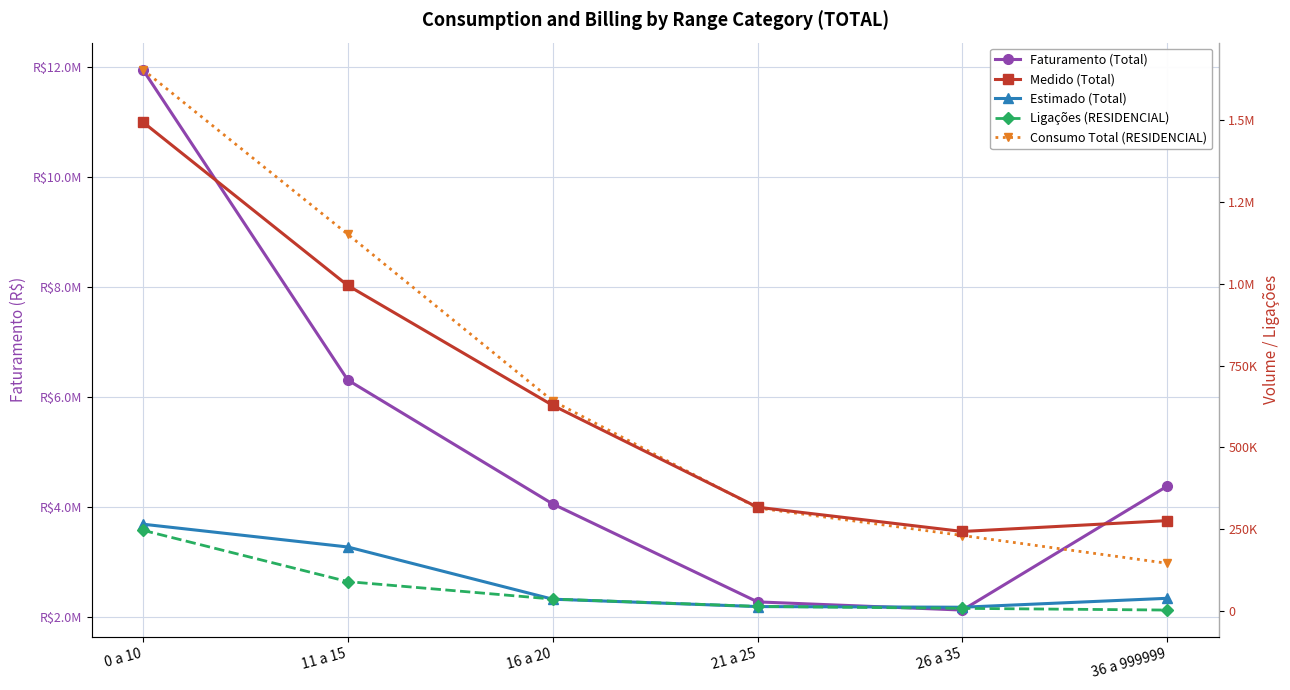

Which has a higher value, 36 a 999999 or 26 a 35?

36 a 999999